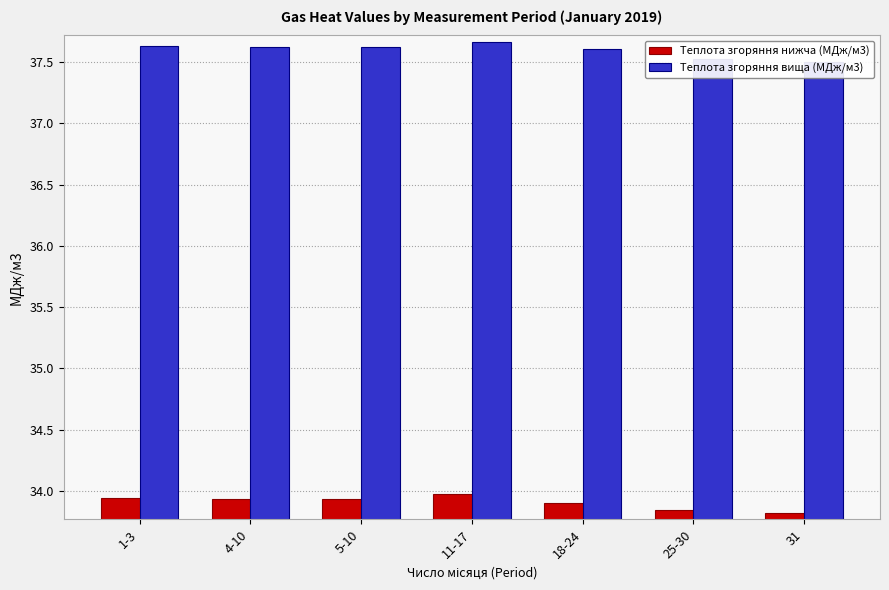

What is the average value of the Теплота згоряння нижча (МДж/м3) series?

33.9